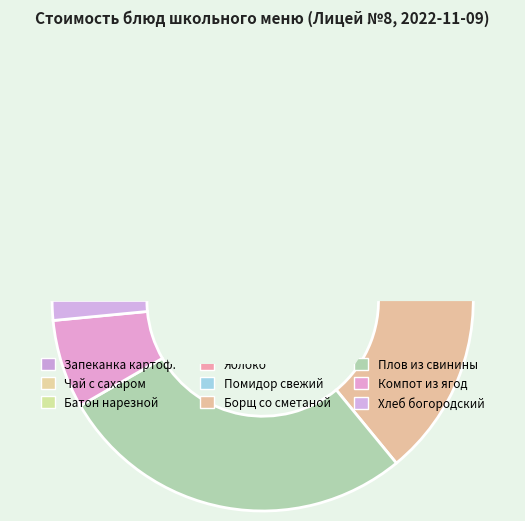

Count the number of slices in the pie.

9